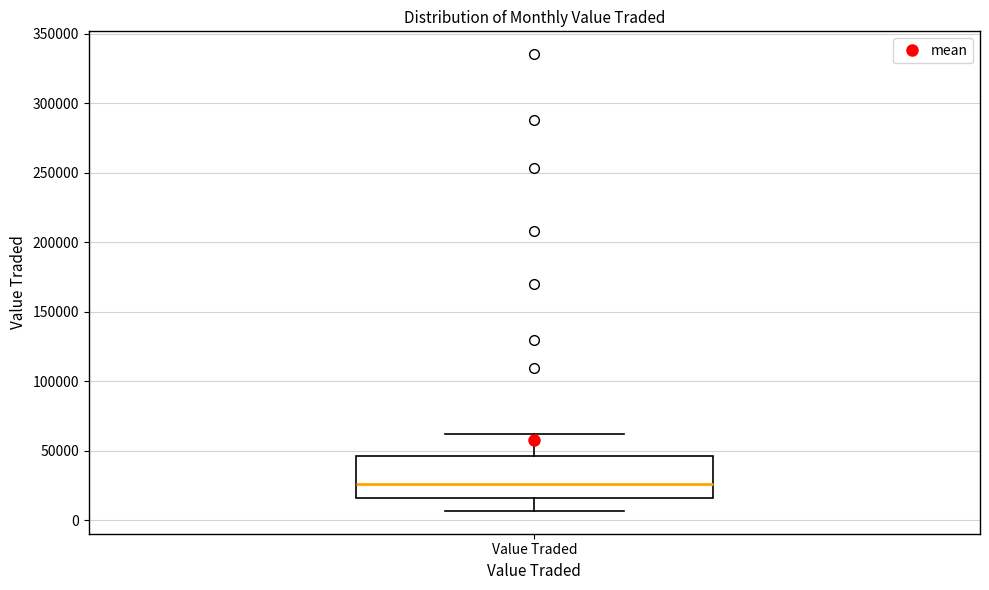

Transcribe this box plot: give where the median line is, the range the box spans, and where the two whiskers end, as read against the y-axis. The values are not printed on the chart, so give them approximately, as read against the axis.

median 25000, box 15000 to 45000, whiskers 5000 to 60000